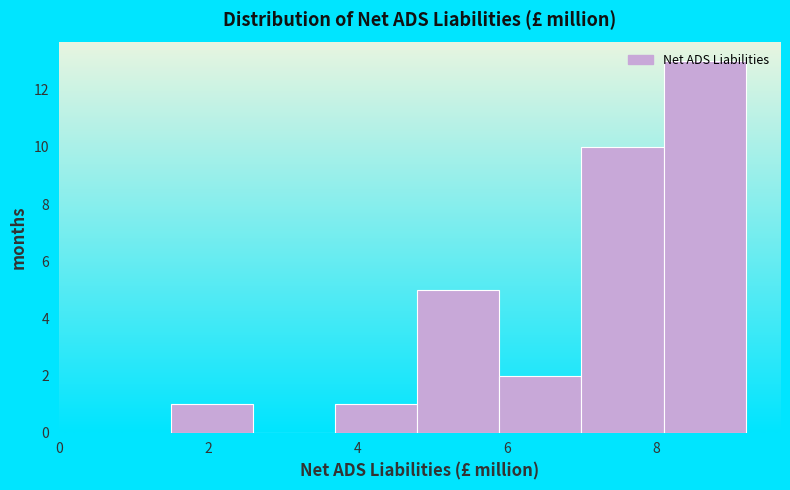

Over which range of the x-axis is the bar tallest?

8.1 to 9.2